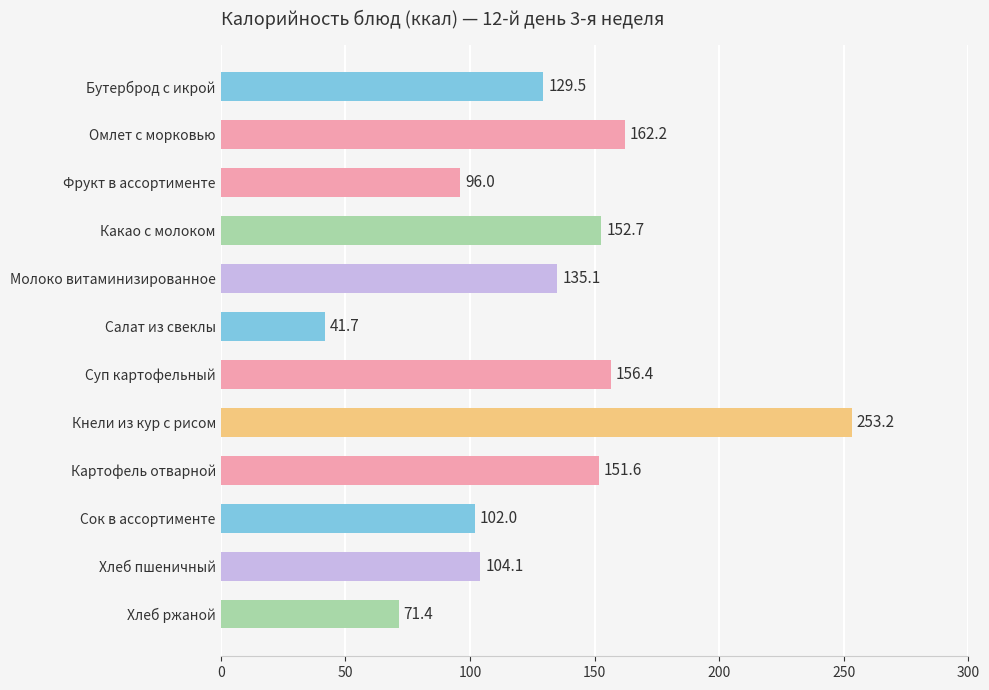

How many series are shown in this chart?

1